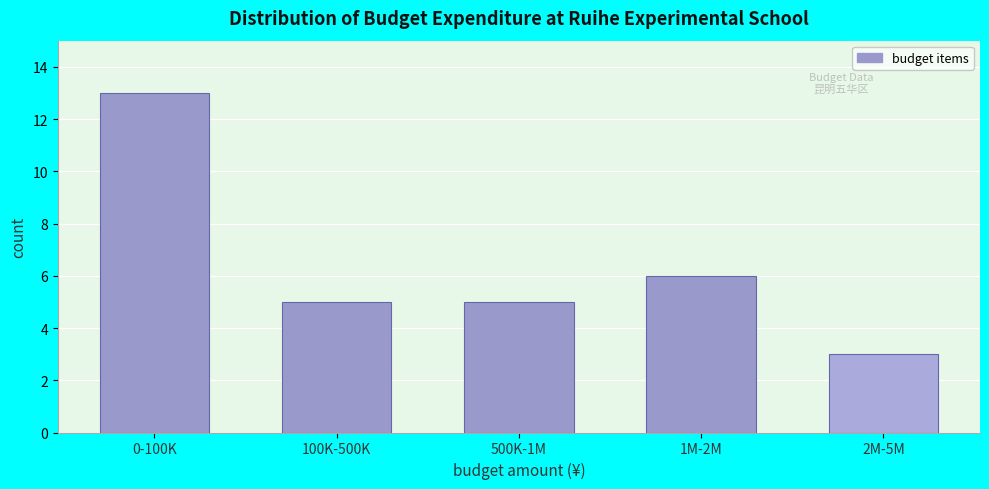

Reading left to right, list all the values displayed in this chart.

13	5	5	6	3